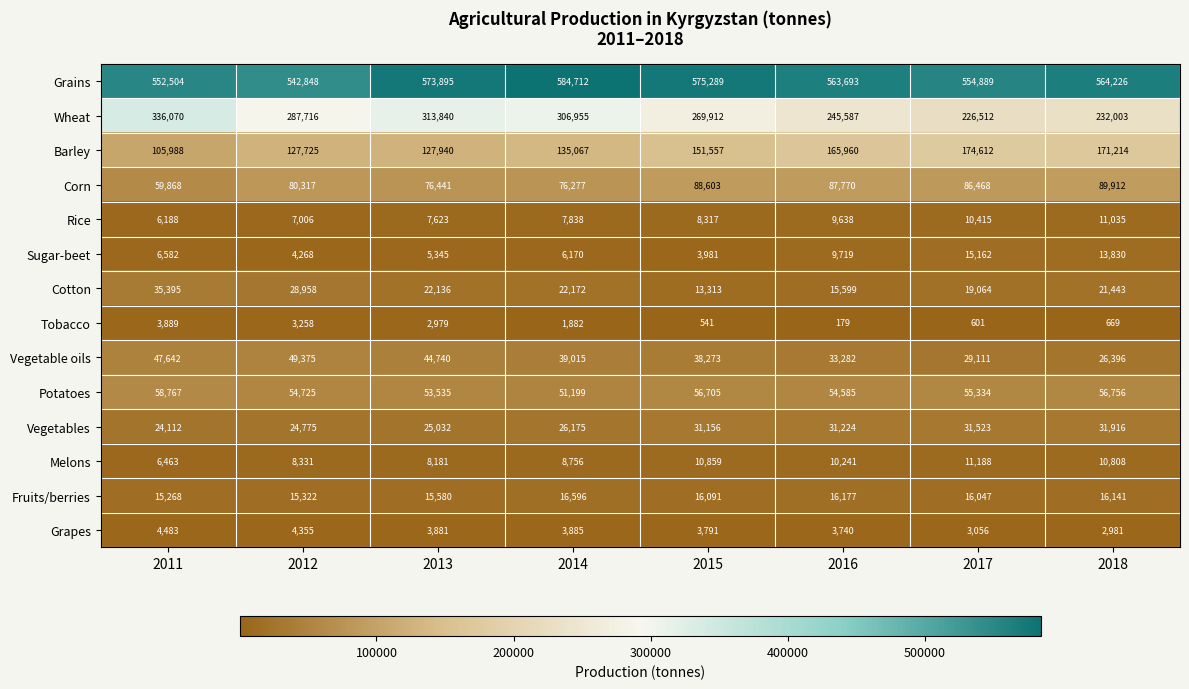

Which series has the largest range (max minus min)?

Wheat